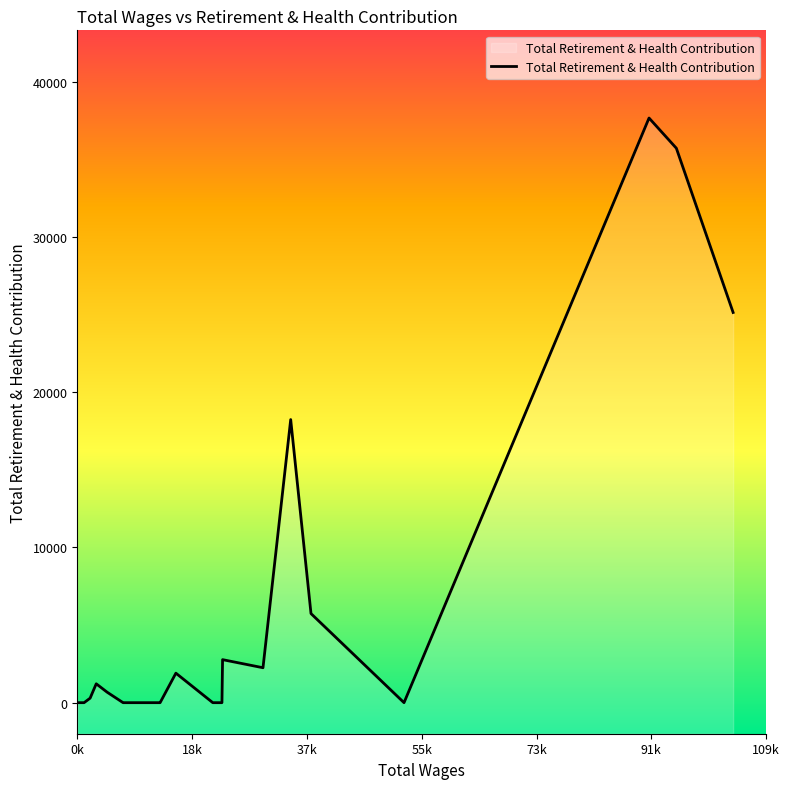

What is the greatest value displayed?

37667